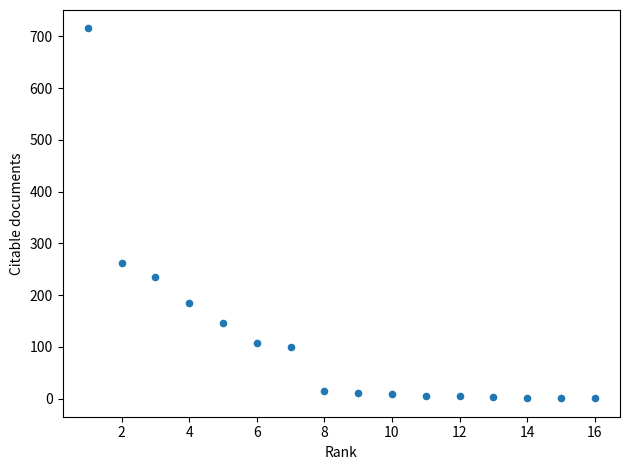

What is the range of Y values (max minus min)?

714